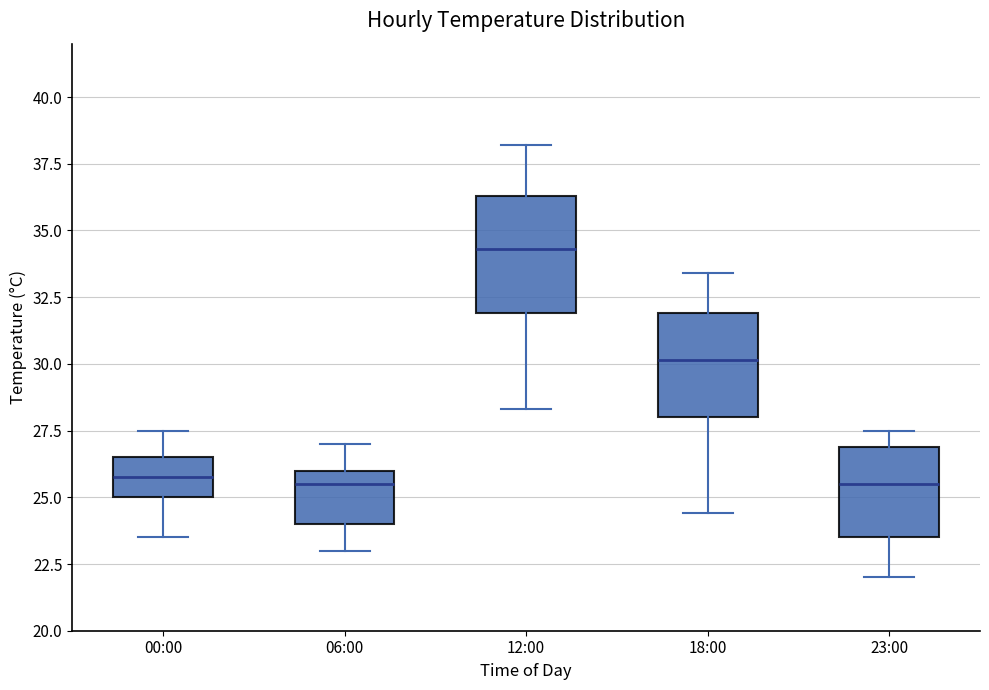

Reading left to right, transcribe this box plot: for each box, give where its median line is, the range the box spans, and where its two whiskers end, as read against the y-axis. The values are not printed on the chart, so give them approximately, as read against the axis.

00:00: median 26.0, box 25.0 to 26.5, whiskers 23.5 to 27.5
06:00: median 25.5, box 24.0 to 26.0, whiskers 23.0 to 27.0
12:00: median 34.5, box 32.0 to 36.5, whiskers 28.5 to 38.0
18:00: median 30.0, box 28.0 to 32.0, whiskers 24.5 to 33.5
23:00: median 25.5, box 23.5 to 27.0, whiskers 22.0 to 27.5